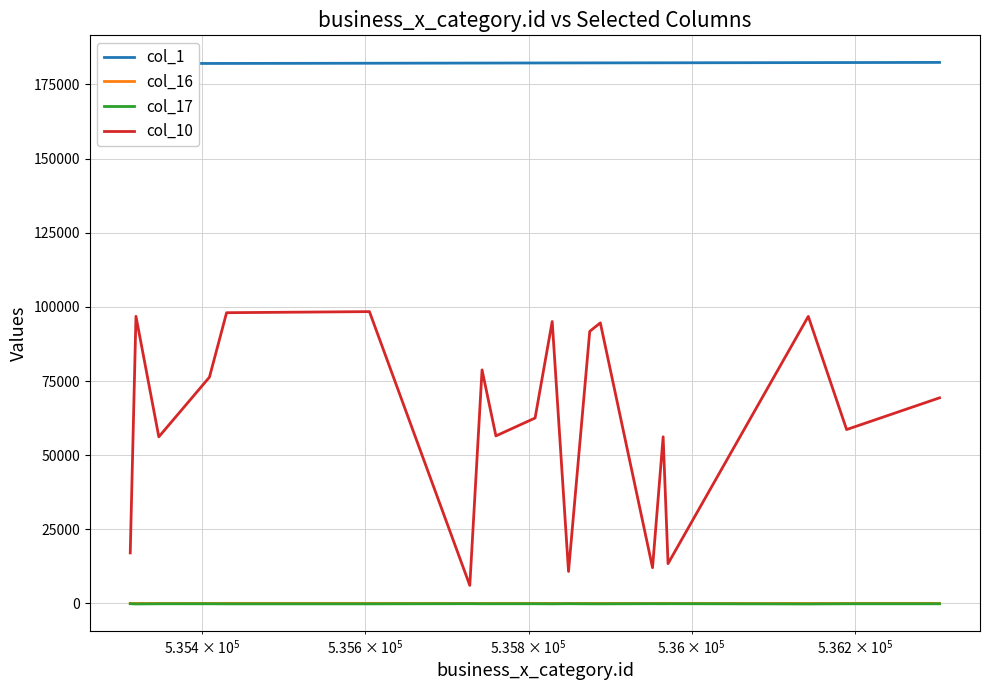

True or false: col_16 and col_10 intersect in this chart.

False